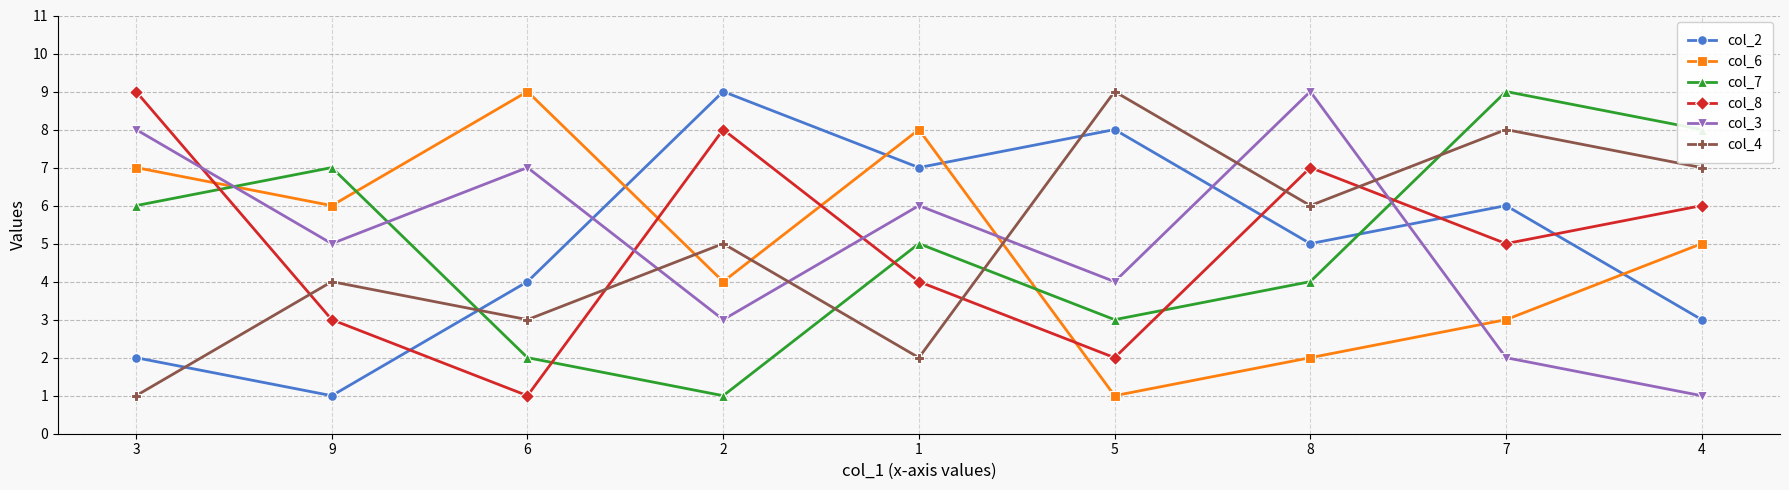

Does the chart have visible grid lines?

Yes